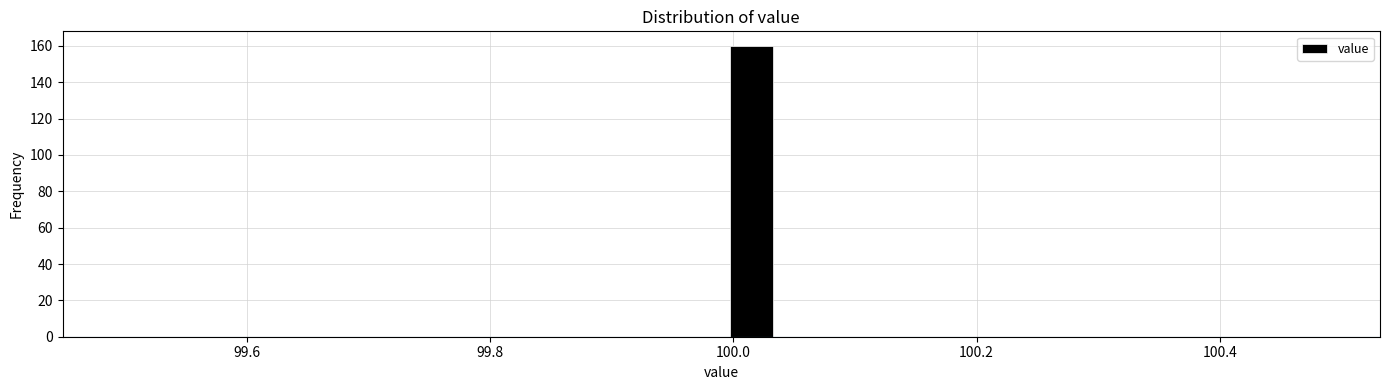

Around what value on the x-axis is the tallest bar? Give the approximate position of its centre, as read against the axis.

100.02